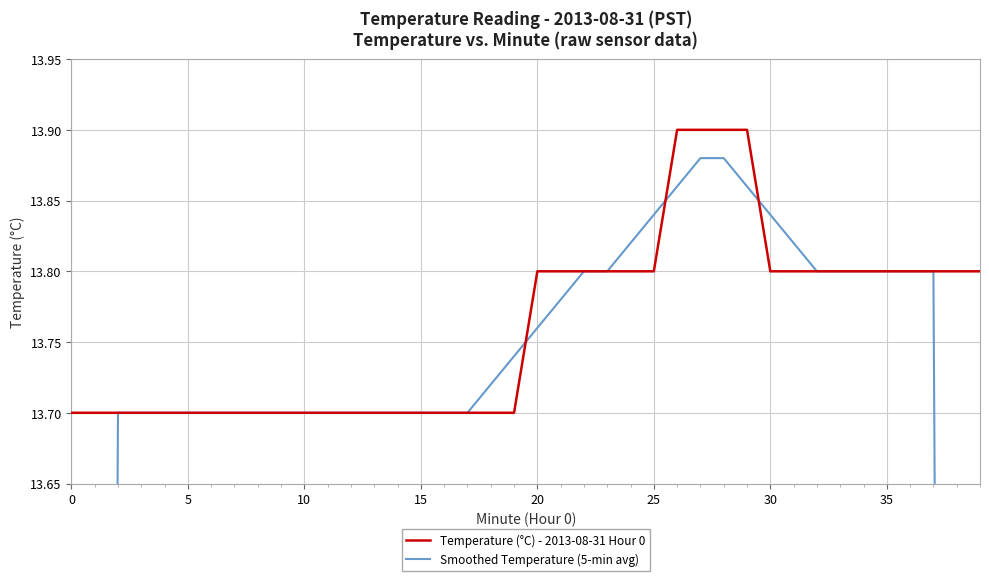

What is the minimum value for Temperature (°C) - 2013-08-31 Hour 0?

13.7